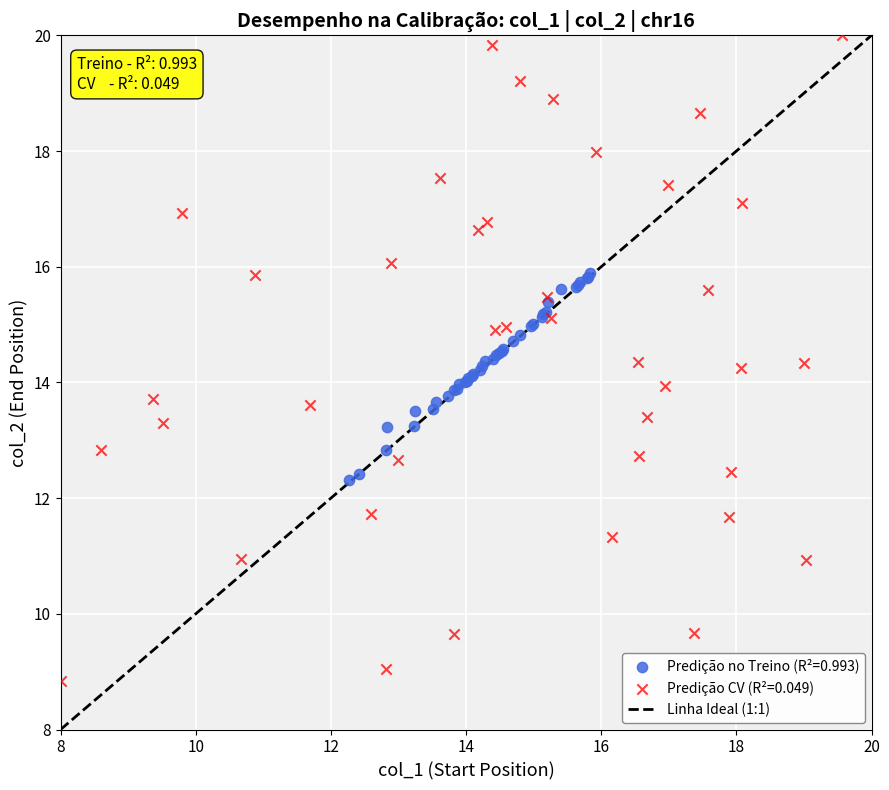

Which series reaches the maximum Y coordinate?

Predição CV (R²=0.049)